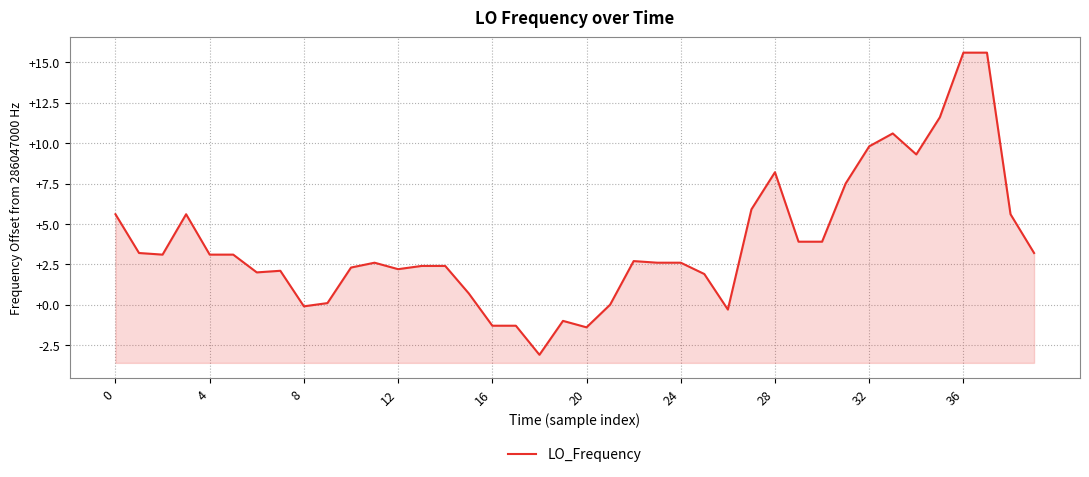

How many values exceed 2?

28